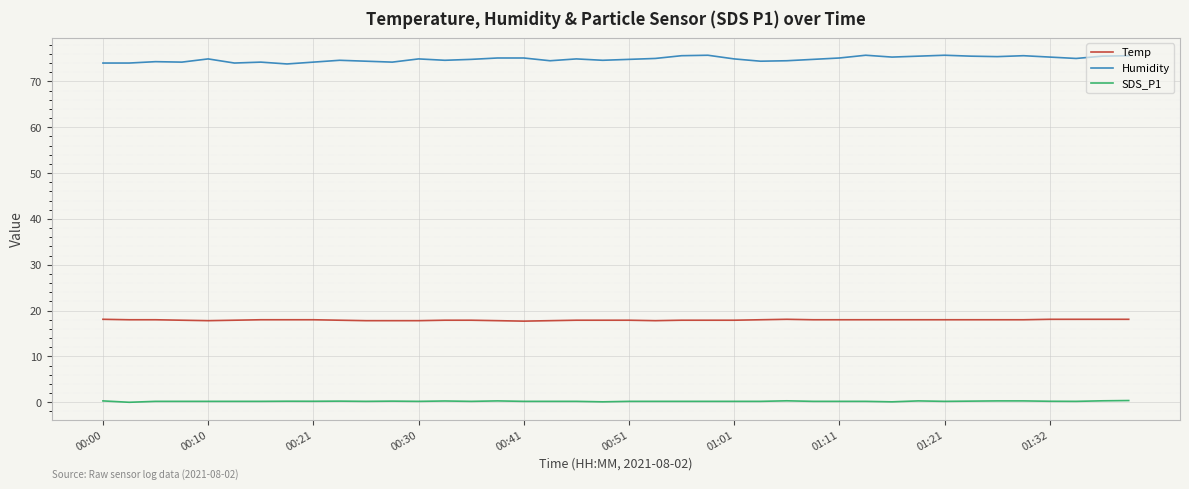

What are all the series names shown in the legend?

Temp, Humidity, SDS_P1